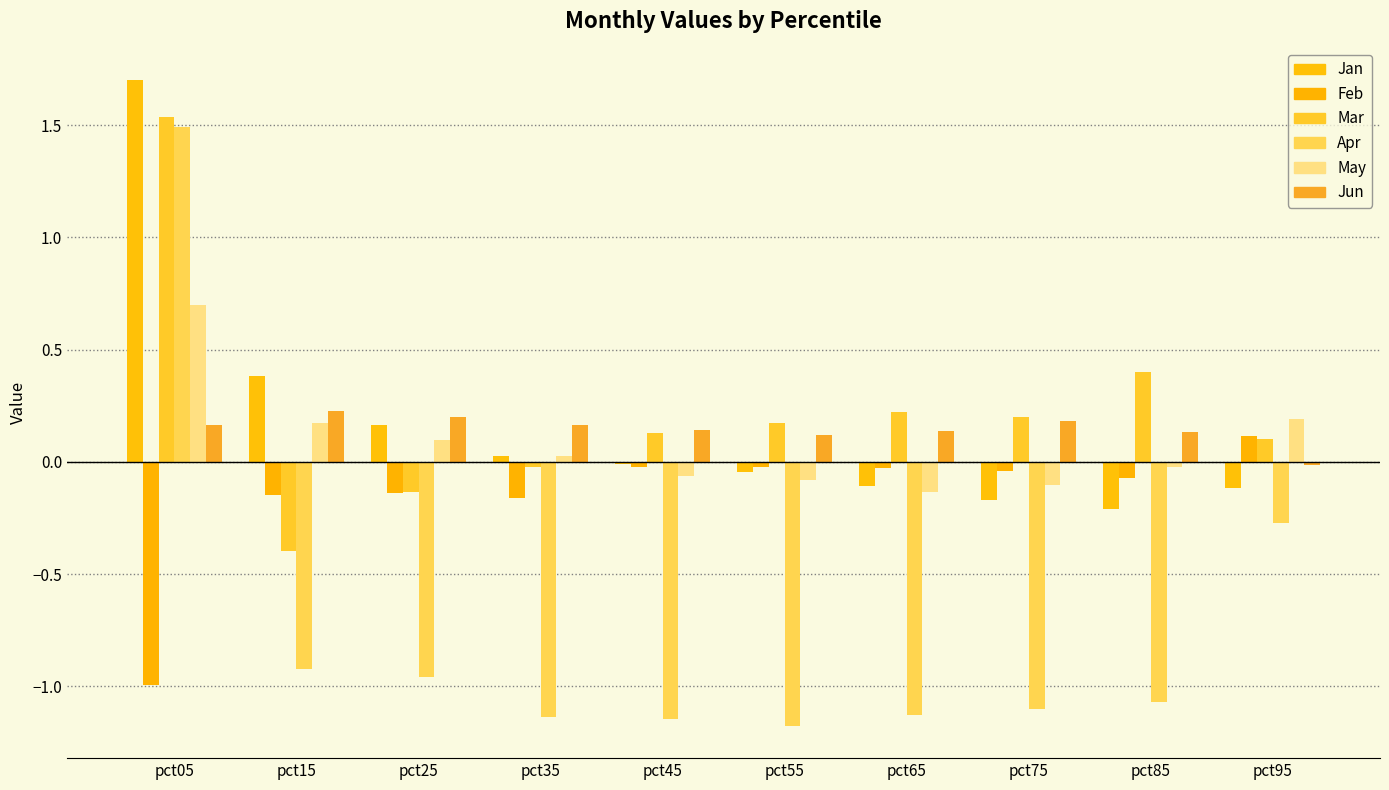

How many distinct data groups are displayed?

6